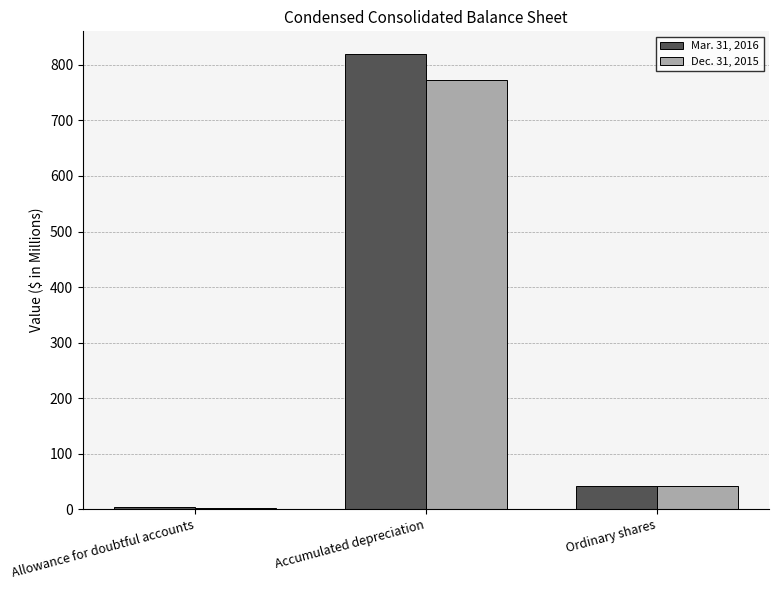

At which category is the sum across all series the highest?

Accumulated depreciation